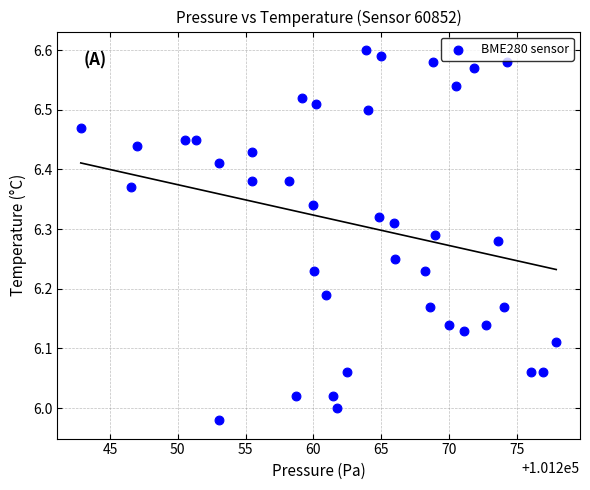

What is the range of X values (max minus min)?

35.1